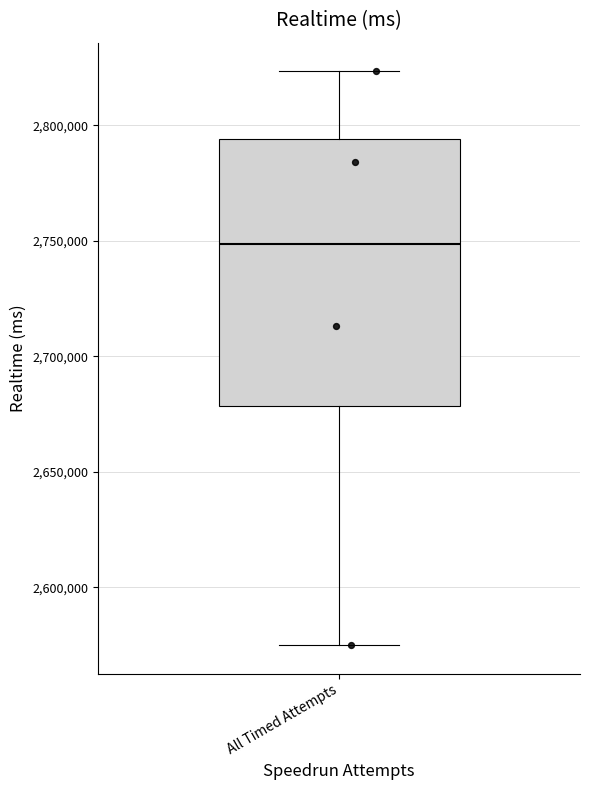

Where does the upper whisker of the box for All Timed Attempts end on the y-axis? The values are not printed on the chart, so give them approximately, as read against the axis.

2825000